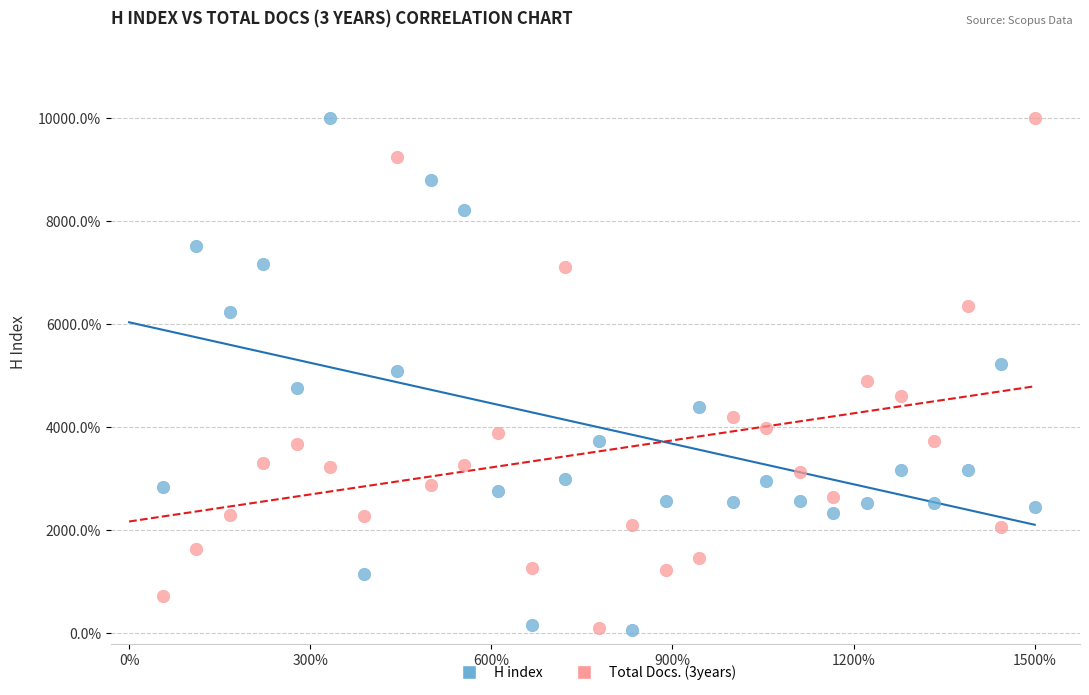

What are all the series names shown in the legend?

H index, Total Docs. (3years)